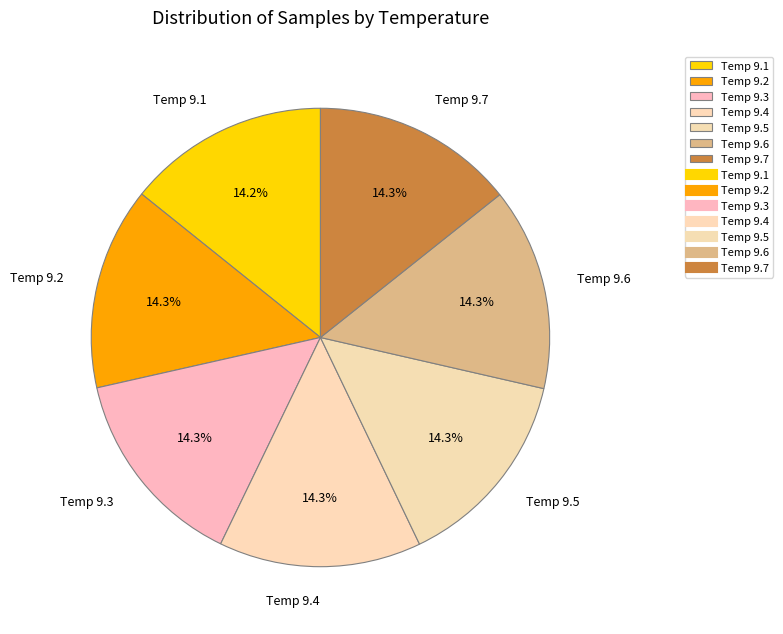

Does Temp 9.2 account for over 50% of the chart?

No